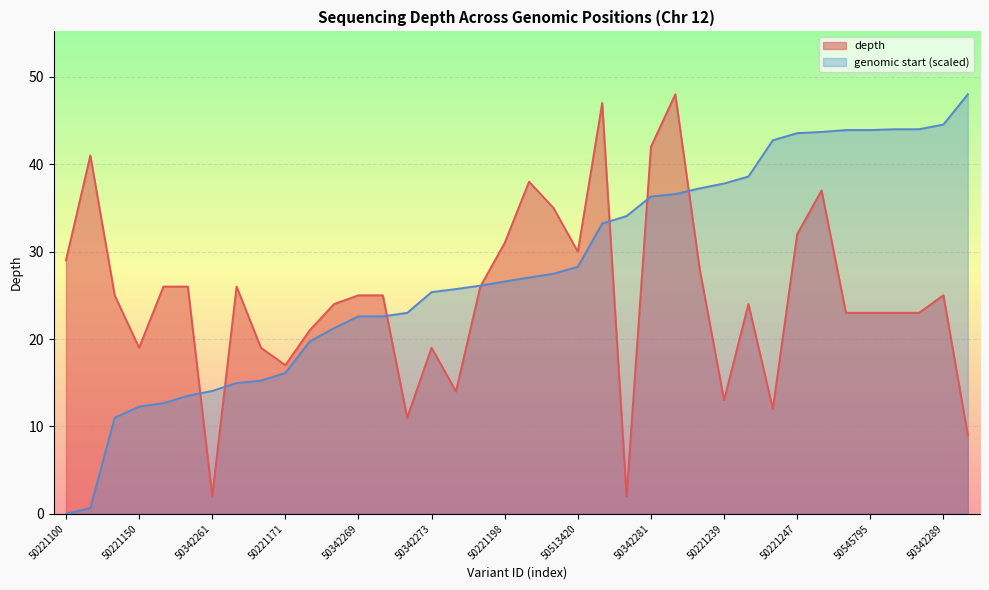

What is the maximum value for start_norm?

48.0